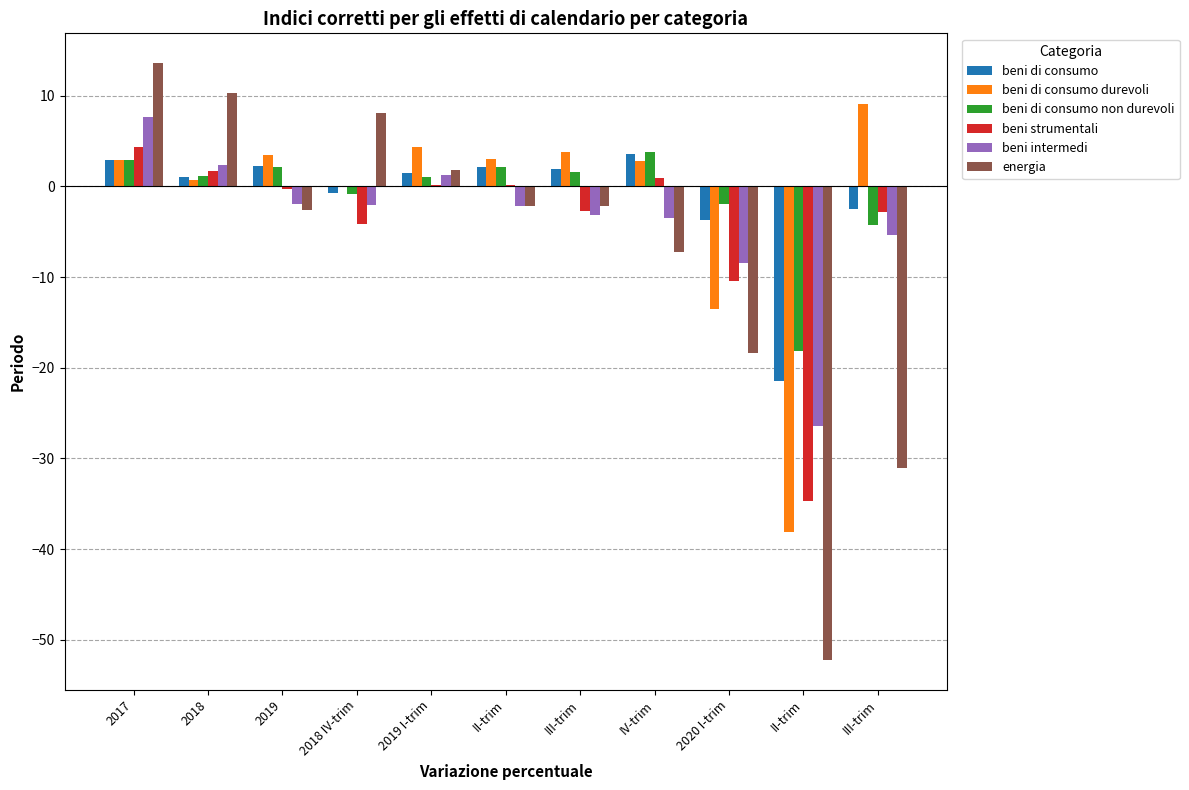

Does the chart contain stacked bars?

No